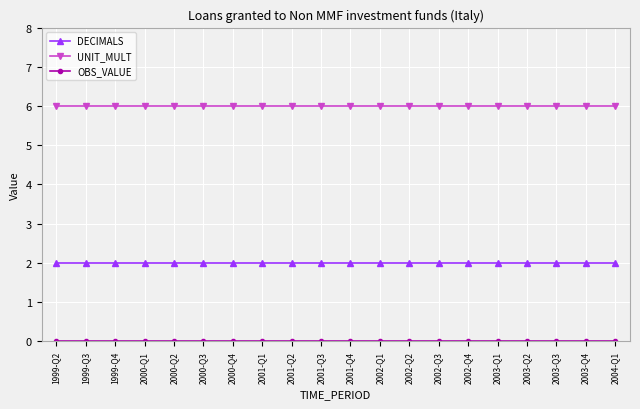

What is the maximum value shown in the chart?

6